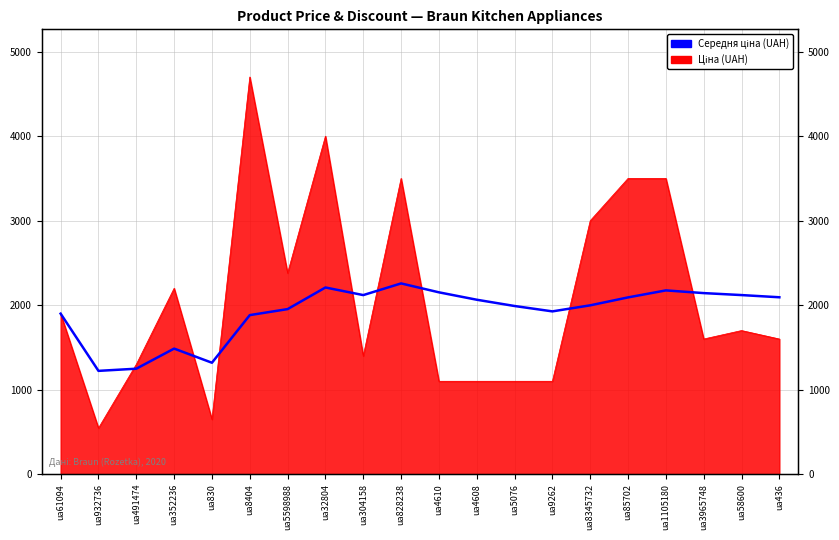

What is the difference between the values at ua61094 and ua4610?

252.4